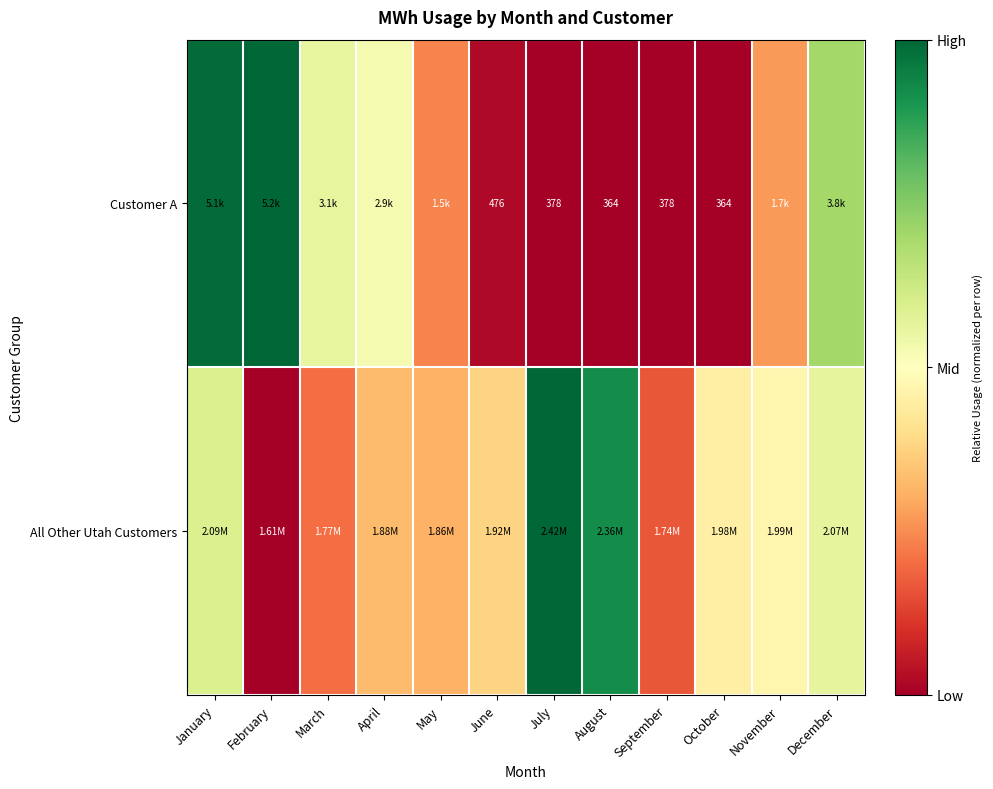

Is it true that All Other Utah Customers equals 0.1 at January?

False